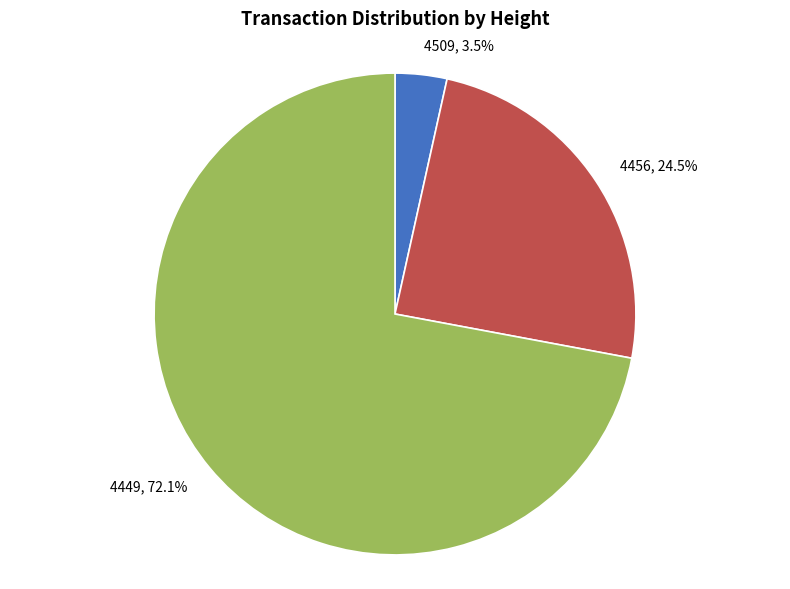

Does any single category account for the majority?

Yes